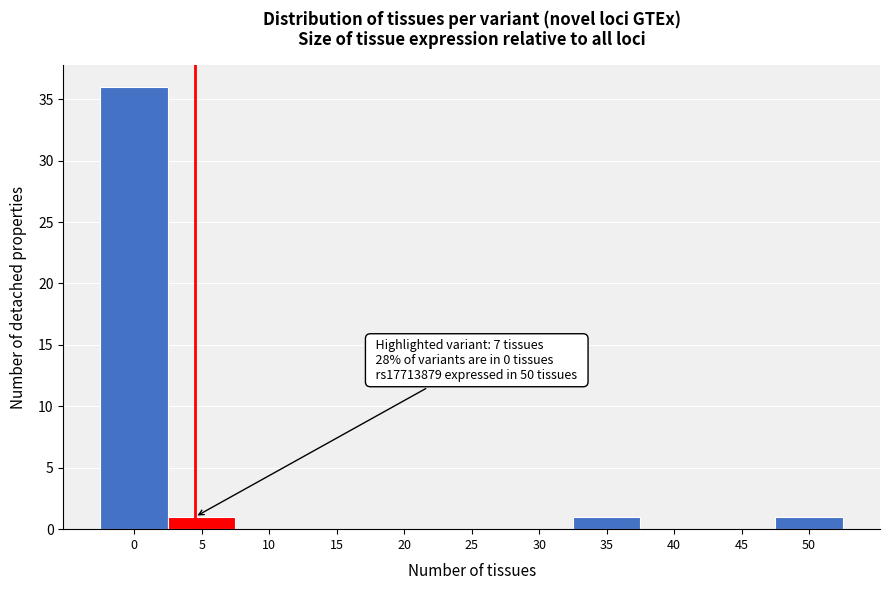

Reading right to left, transcribe all the data shown in this chart.

50=1	45=0	40=0	35=1	30=0	25=0	20=0	15=0	10=0	5=1	0=36